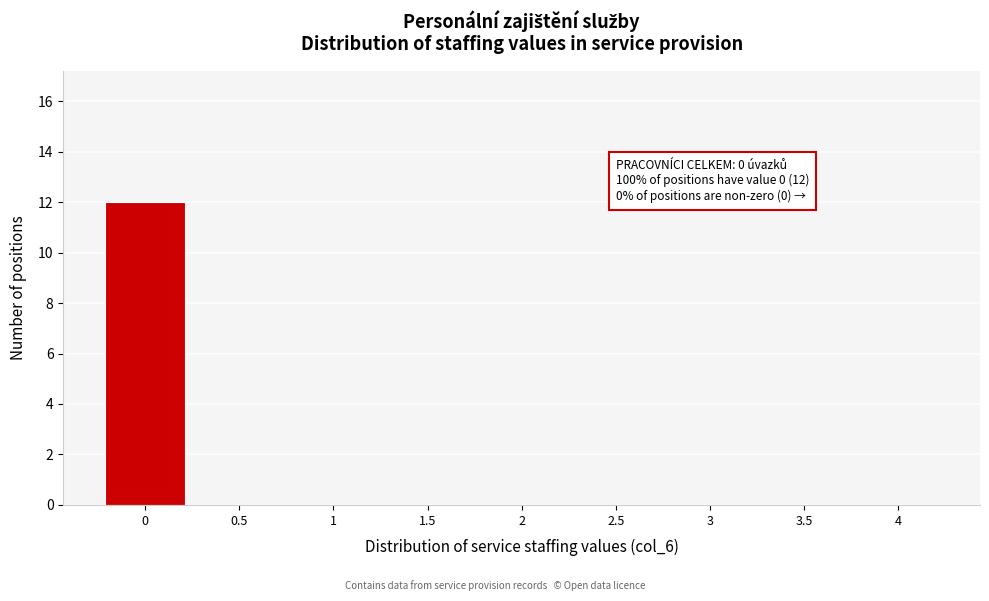

Which range on the x-axis has the tallest bar?

-0.25 to 0.25